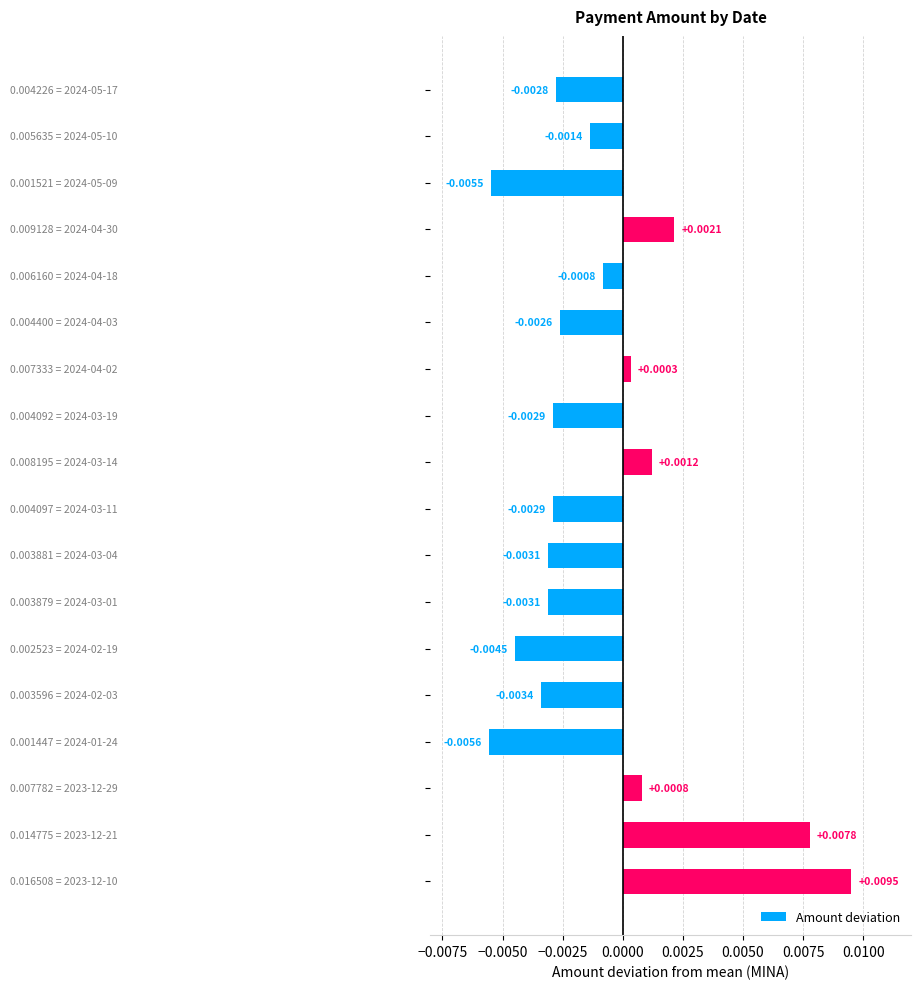

How many data points are less than 0?

12